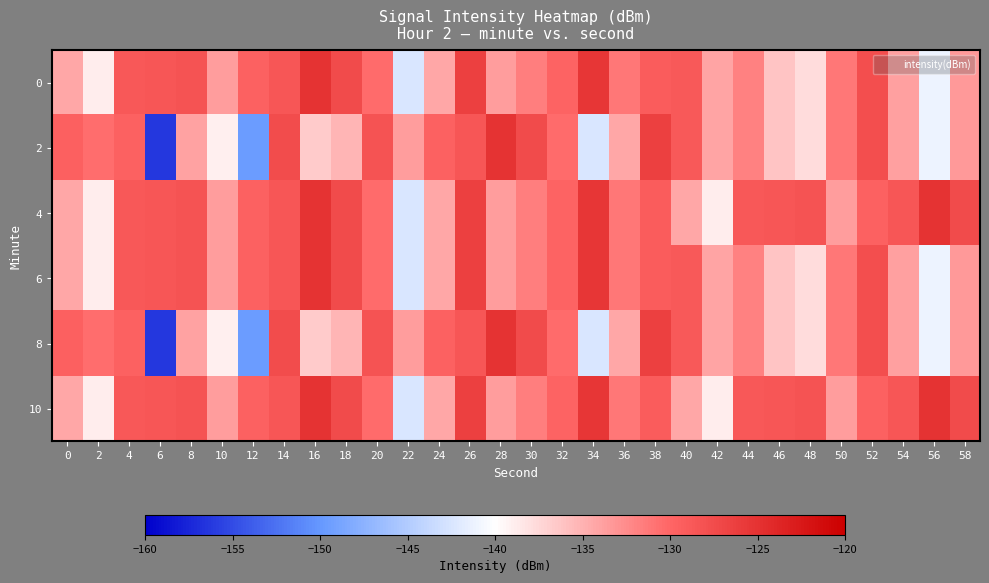

What is the spread (max minus min) of values at 32?

0.7